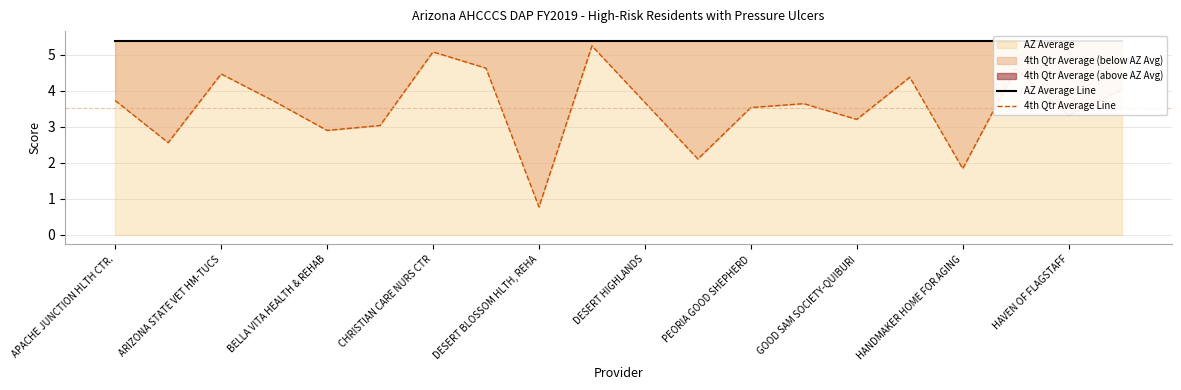

Between DESERT BLOSSOM HLTH, REHA and ARIZONA STATE VET HM-TUCS, which is larger?

DESERT BLOSSOM HLTH, REHA